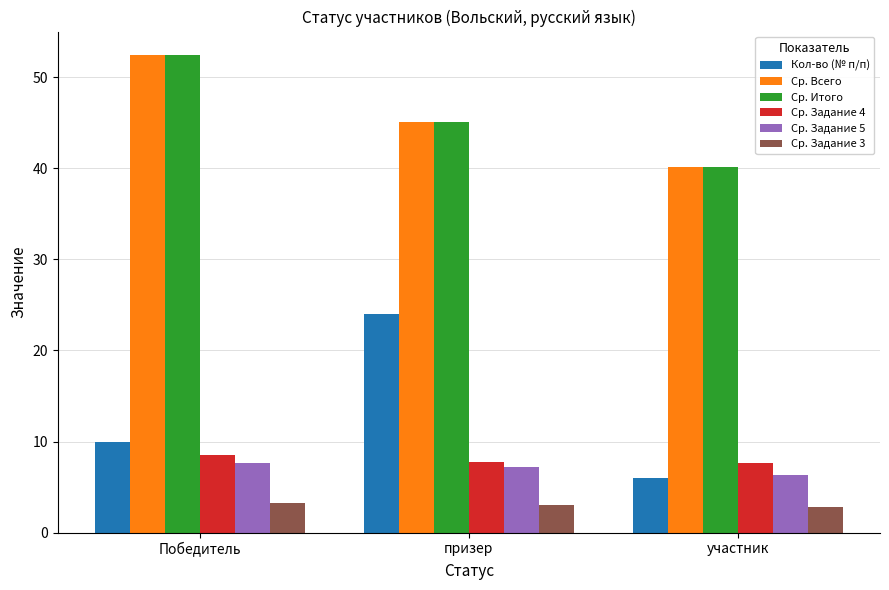

What are all the series names shown in the legend?

Кол-во (№ п/п), Ср. Всего, Ср. Итого, Ср. Задание 4, Ср. Задание 5, Ср. Задание 3